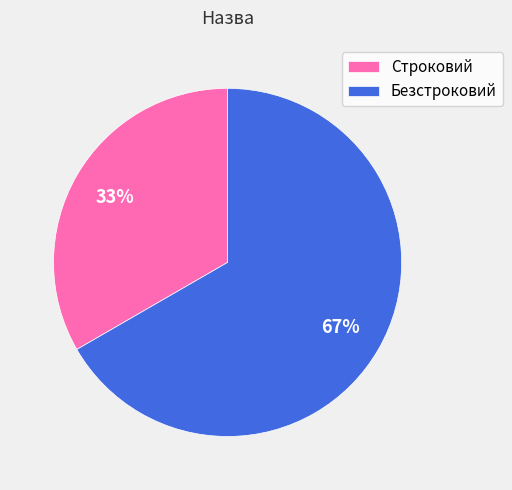

Rank the categories by value from highest to lowest.

Безстроковий, Строковий